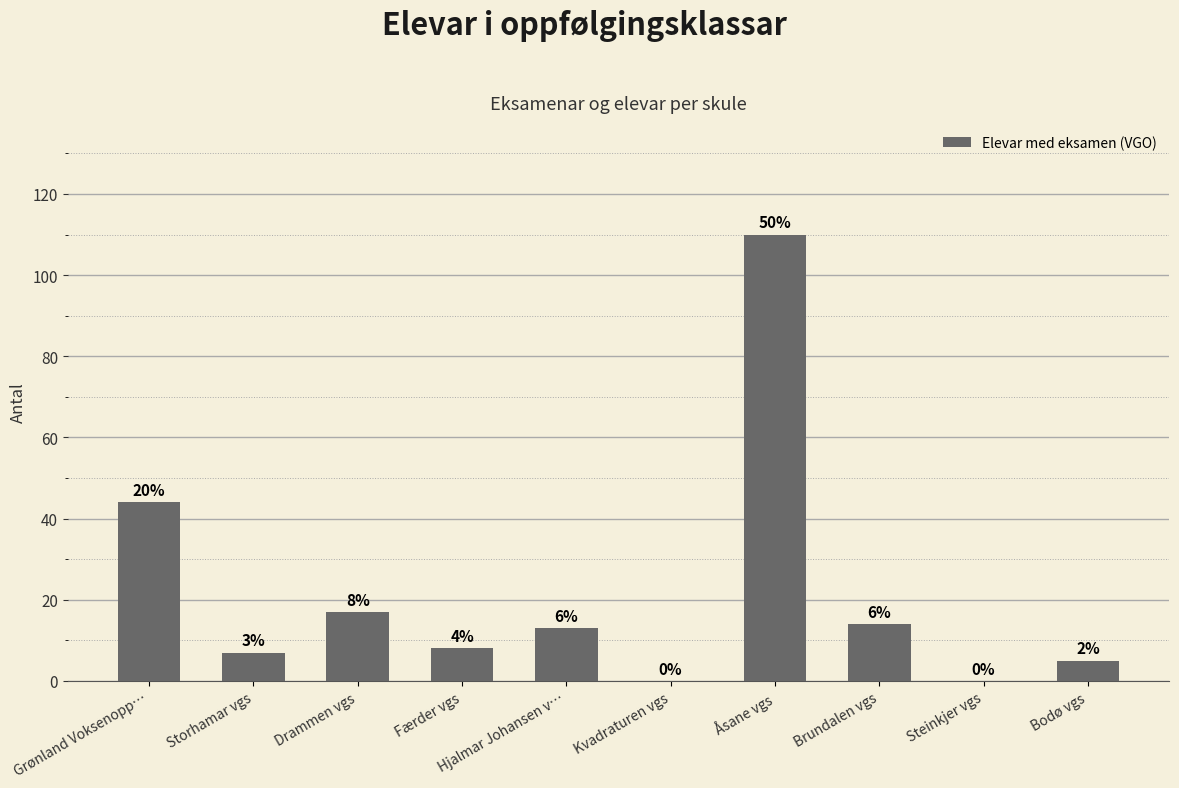

Are the bars horizontal?

No